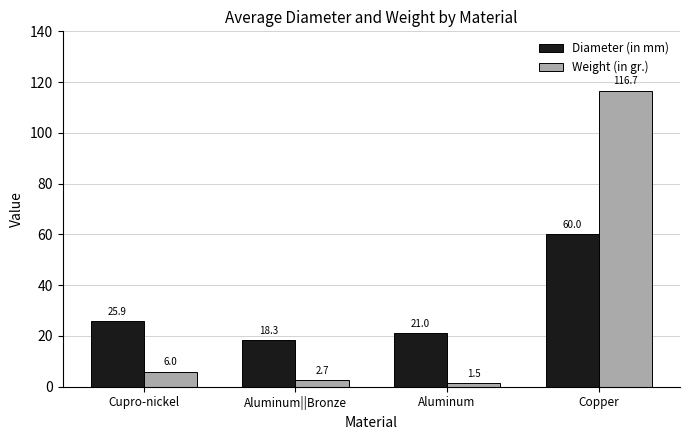

At how many categories does at least one series exceed 64?

1